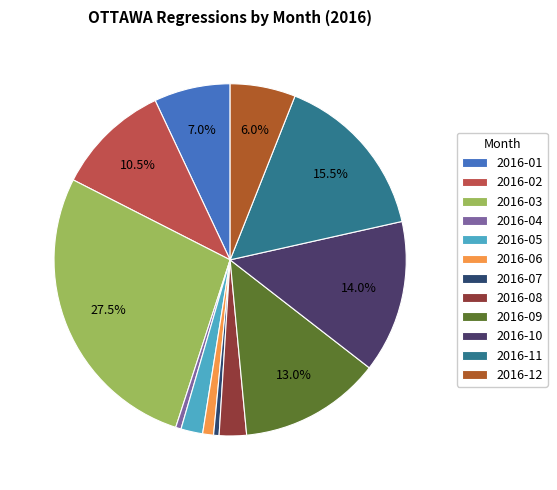

To the nearest percent, what is the average slice percentage?

8%